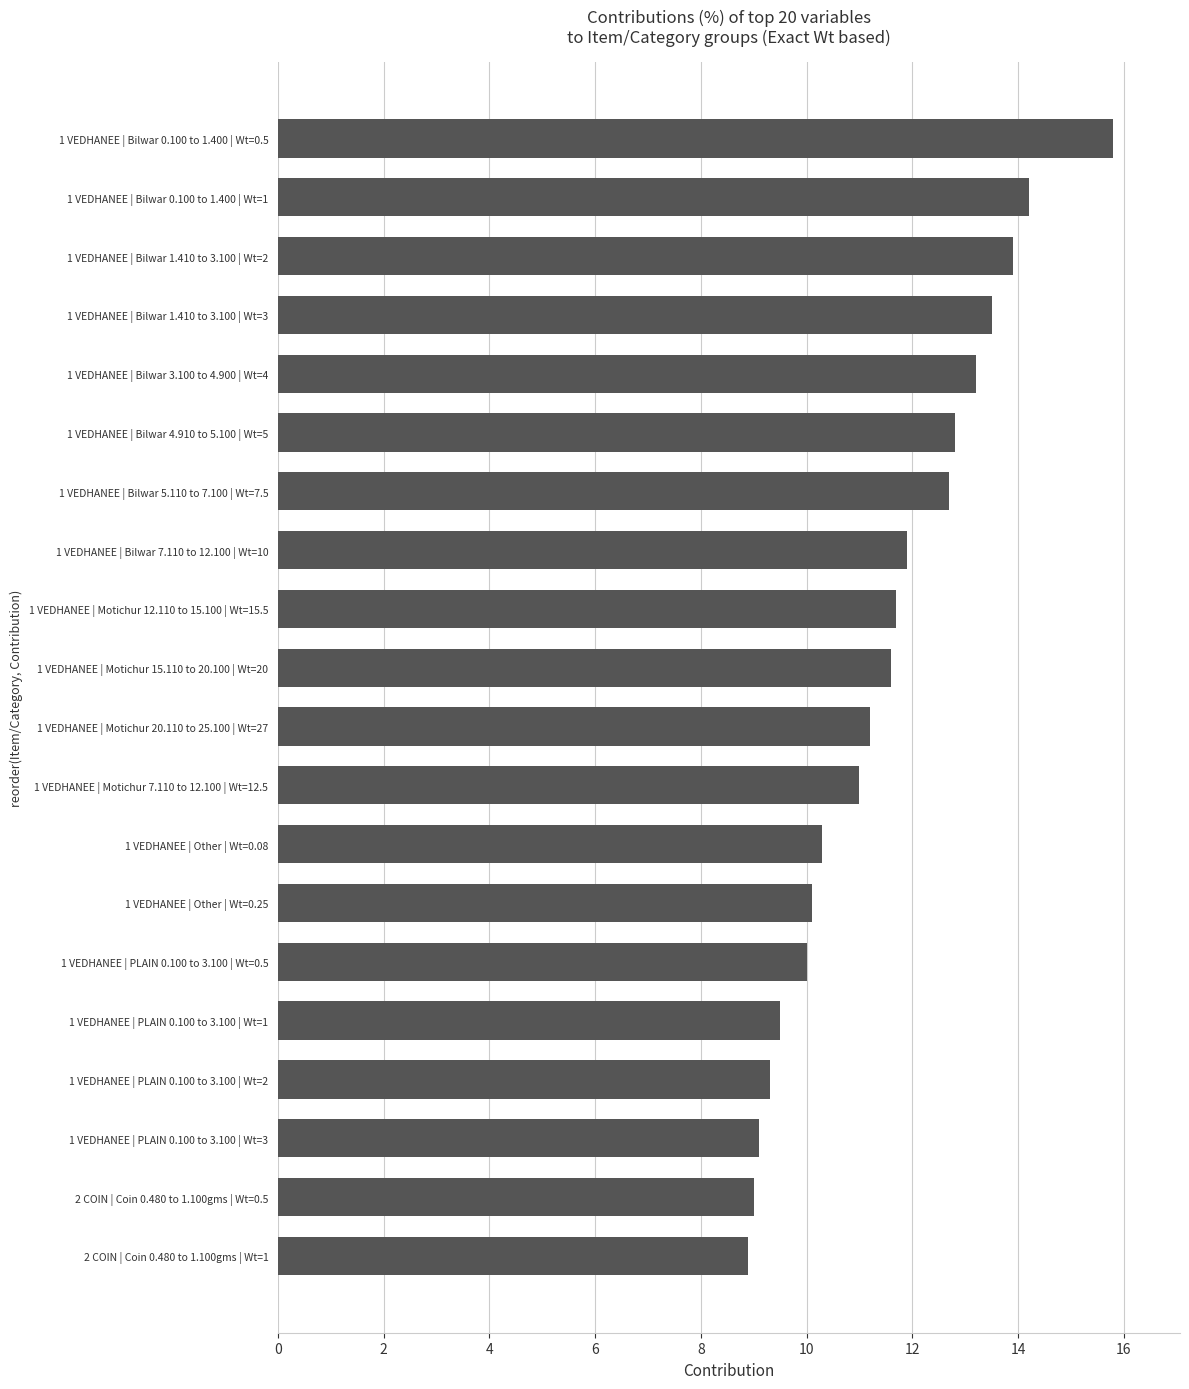

Approximately how many times larger is the value at 1 VEDHANEE | Motichur 15.110 to 20.100 | Wt=20 compared to 1 VEDHANEE | Other | Wt=0.08?

1.1